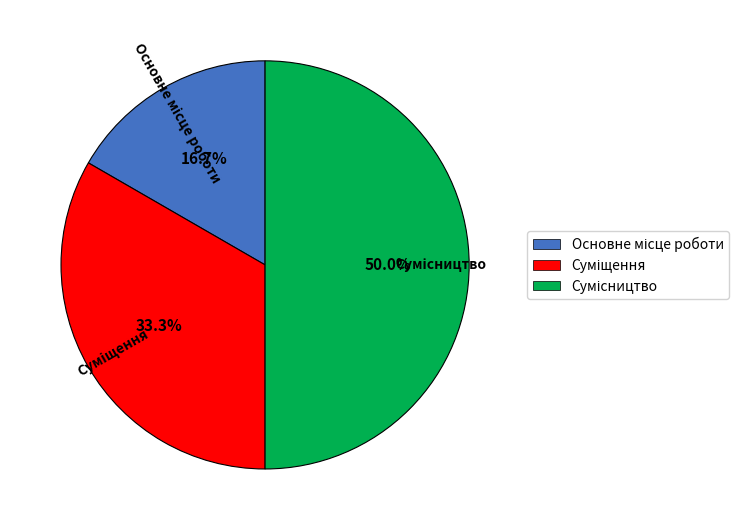

How many slices are in this pie chart?

3